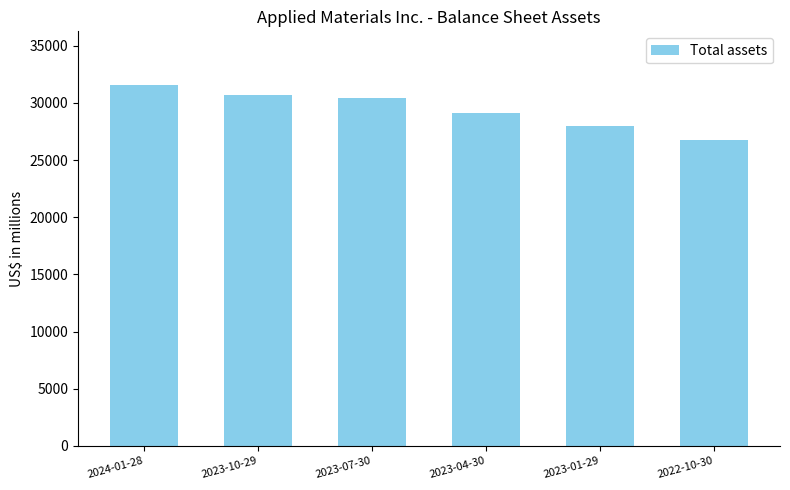

The value at 2022-10-30 is 9464. True or false?

False